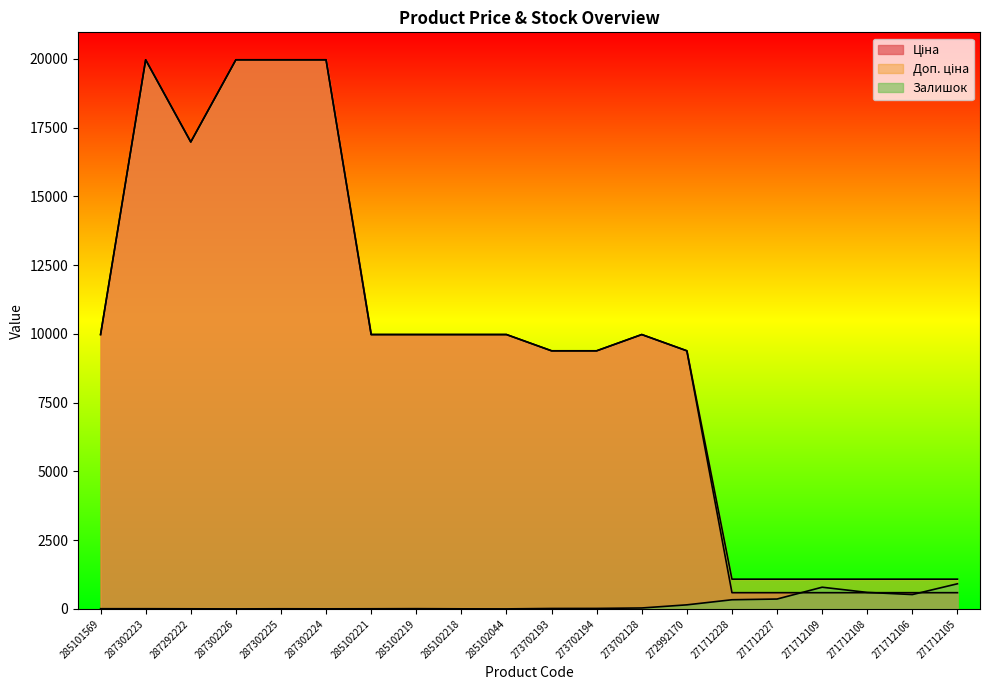

At how many categories does at least one series exceed 9580?

11